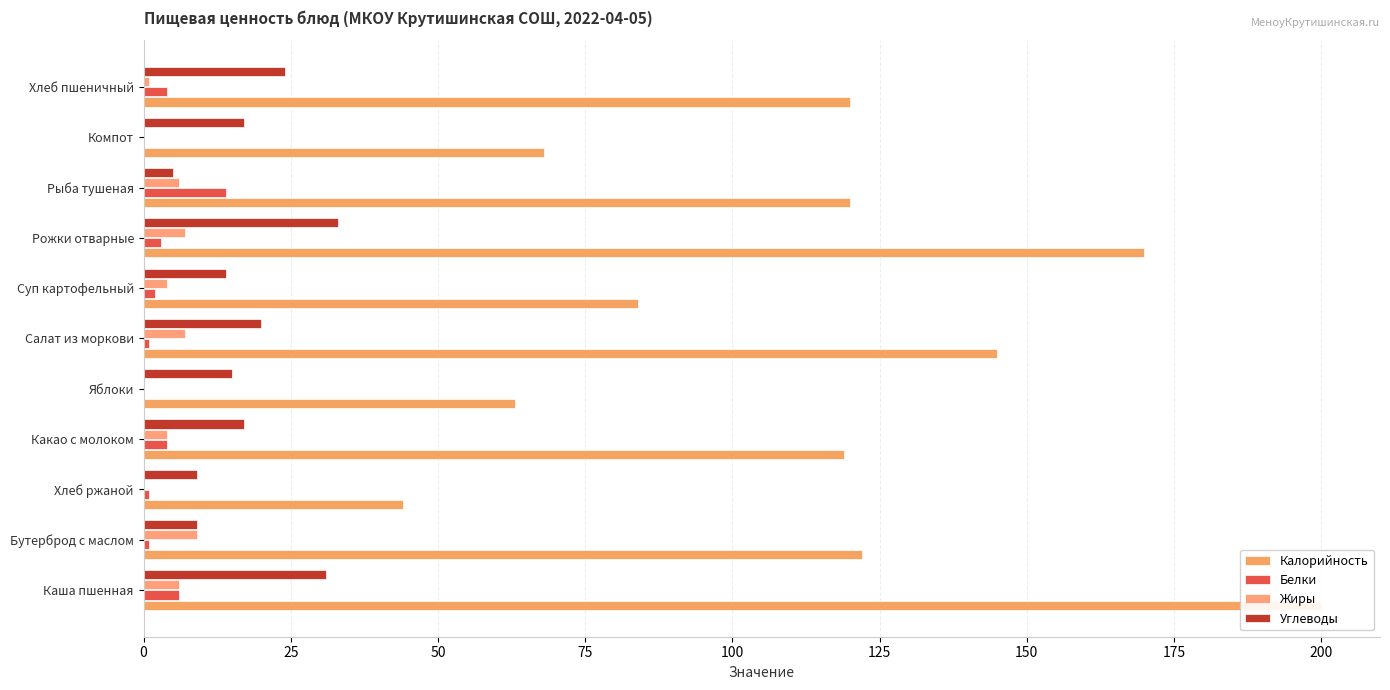

Which series has the largest total across all categories?

Калорийность